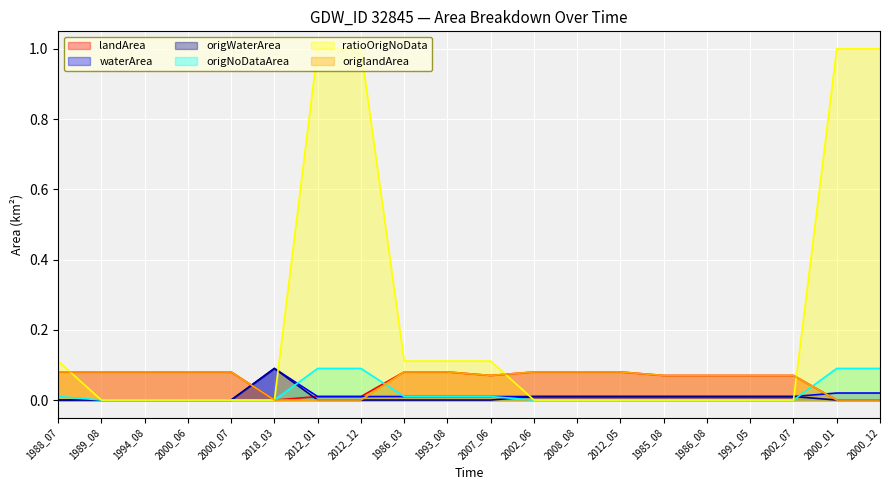

Which series changed the most between 1993_08 and 2008_08?

ratioOrigNoData